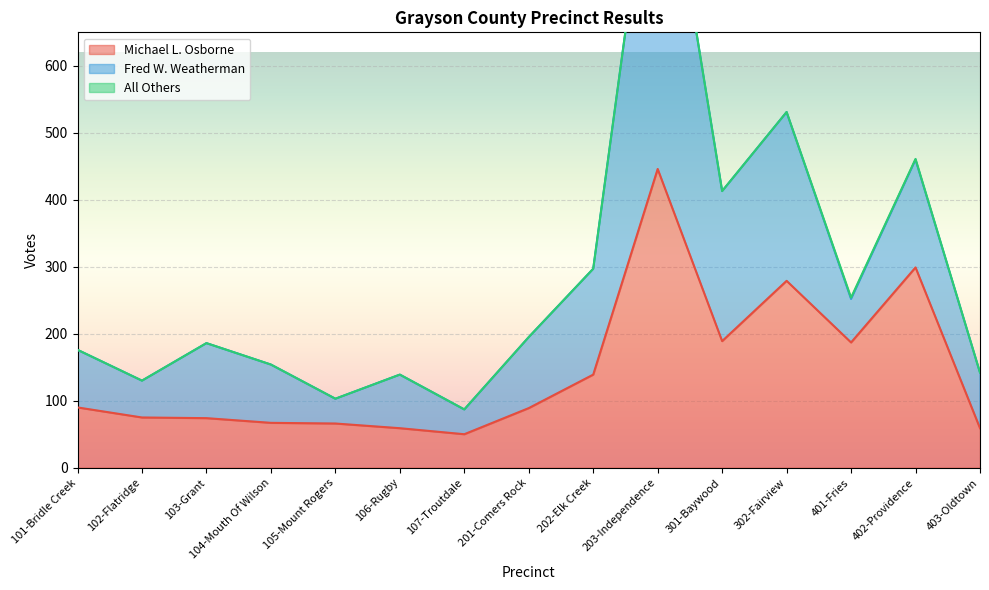

Reading right to left, extract all data points from this chart.

Michael L. Osborne: 403-Oldtown=59	402-Providence=299	401-Fries=187	302-Fairview=279	301-Baywood=189	203-Independence=446	202-Elk Creek=139	201-Comers Rock=89	107-Troutdale=50	106-Rugby=59	105-Mount Rogers=66	104-Mouth Of Wilson=67	103-Grant=74	102-Flatridge=75	101-Bridle Creek=90
Fred W. Weatherman: 403-Oldtown=83	402-Providence=161	401-Fries=65	302-Fairview=252	301-Baywood=224	203-Independence=560	202-Elk Creek=158	201-Comers Rock=106	107-Troutdale=37	106-Rugby=80	105-Mount Rogers=37	104-Mouth Of Wilson=87	103-Grant=112	102-Flatridge=55	101-Bridle Creek=86
All Others: 403-Oldtown=0	402-Providence=1	401-Fries=2	302-Fairview=0	301-Baywood=0	203-Independence=0	202-Elk Creek=0	201-Comers Rock=0	107-Troutdale=0	106-Rugby=0	105-Mount Rogers=0	104-Mouth Of Wilson=0	103-Grant=0	102-Flatridge=0	101-Bridle Creek=0